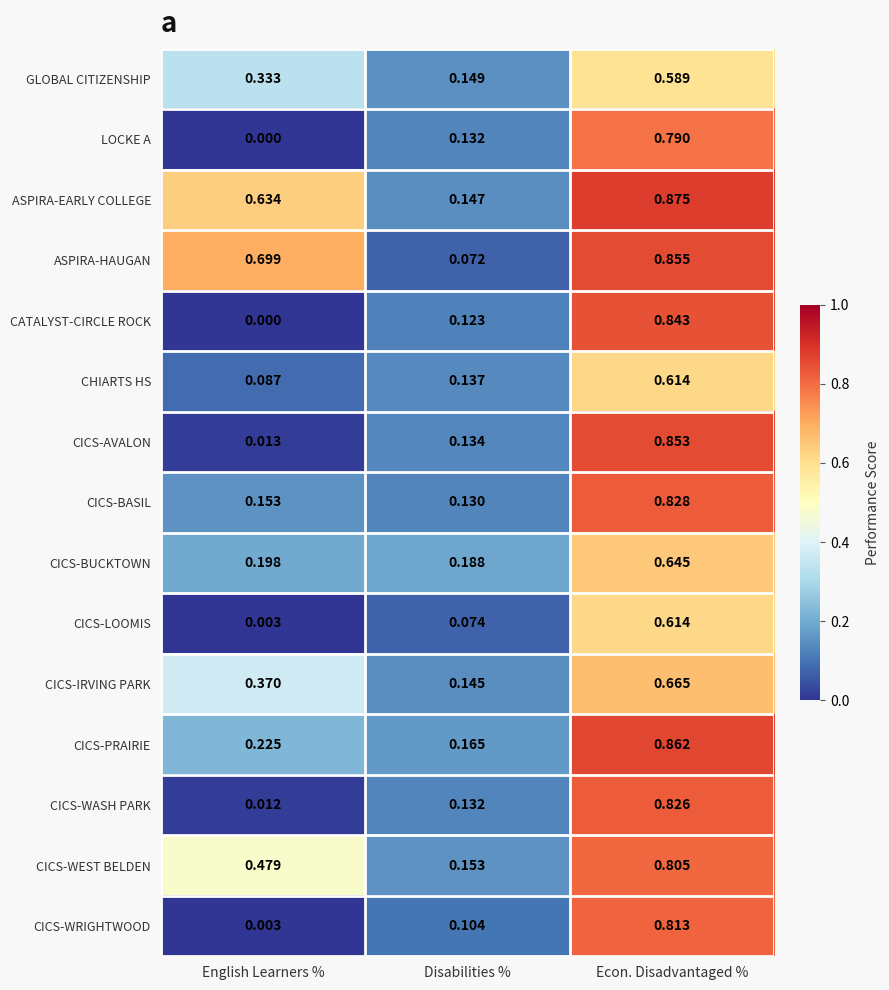

At which category is the sum across all series the highest?

Econ. Disadvantaged %